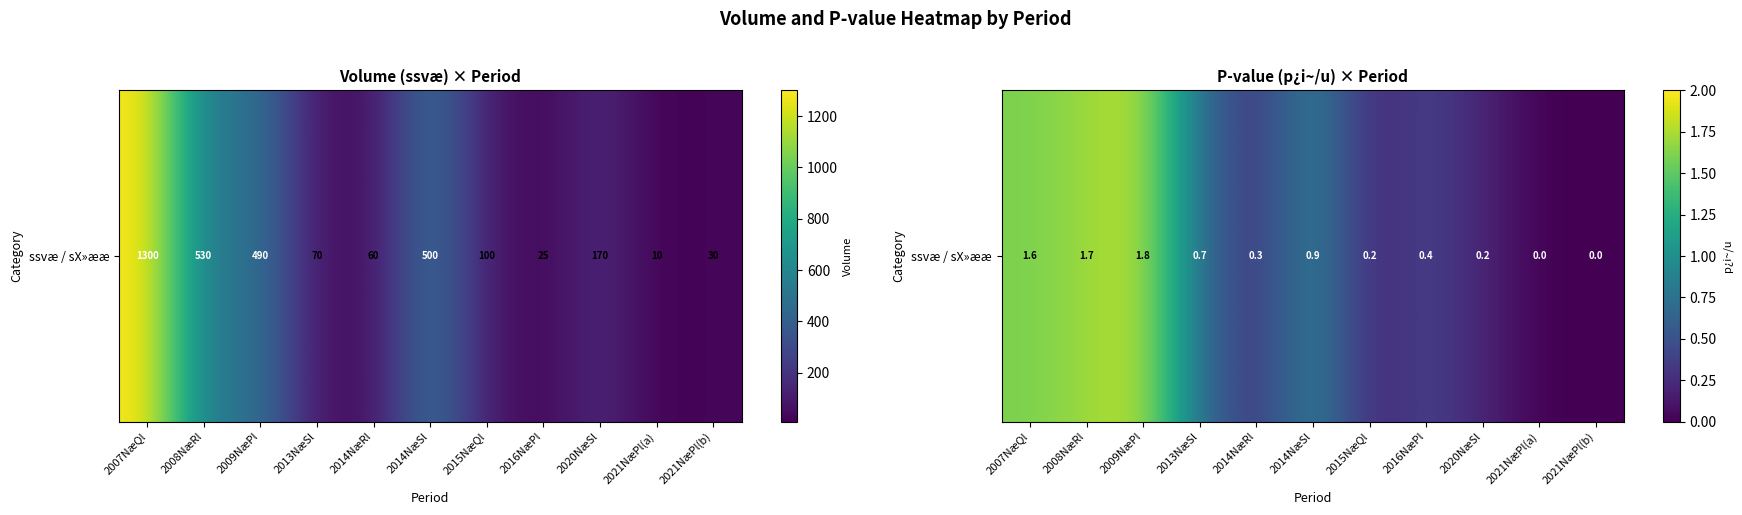

How many values are above zero?

9